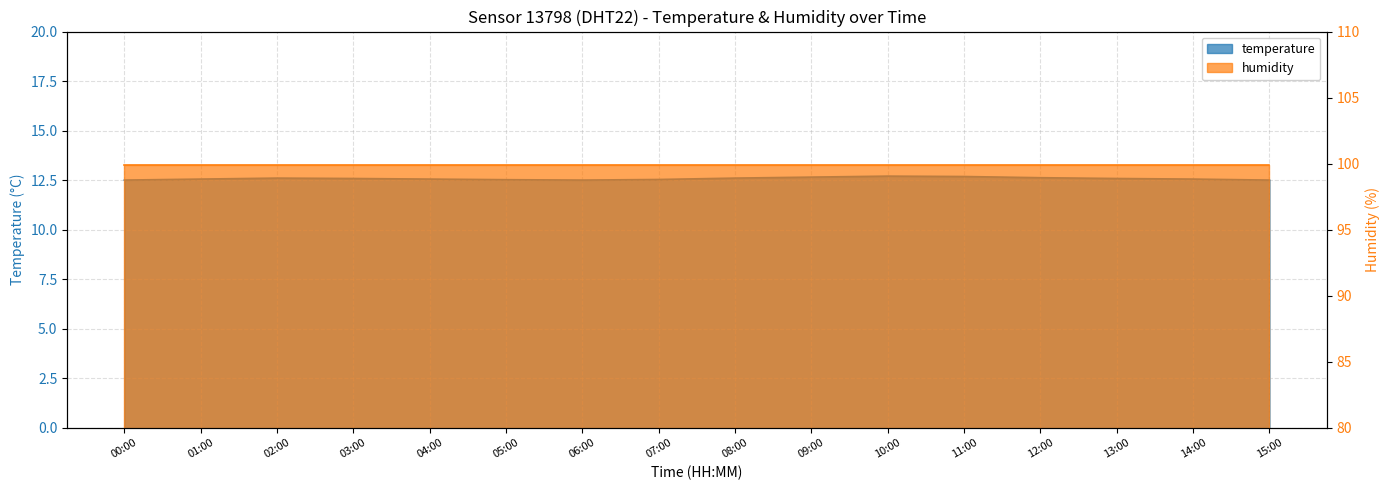

Reading left to right, extract all data points from this chart.

00:00=12.5	01:00=12.6	02:00=12.6	03:00=12.6	04:00=12.6	05:00=12.5	06:00=12.5	07:00=12.5	08:00=12.6	09:00=12.7	10:00=12.7	11:00=12.7	12:00=12.6	13:00=12.6	14:00=12.6	15:00=12.5